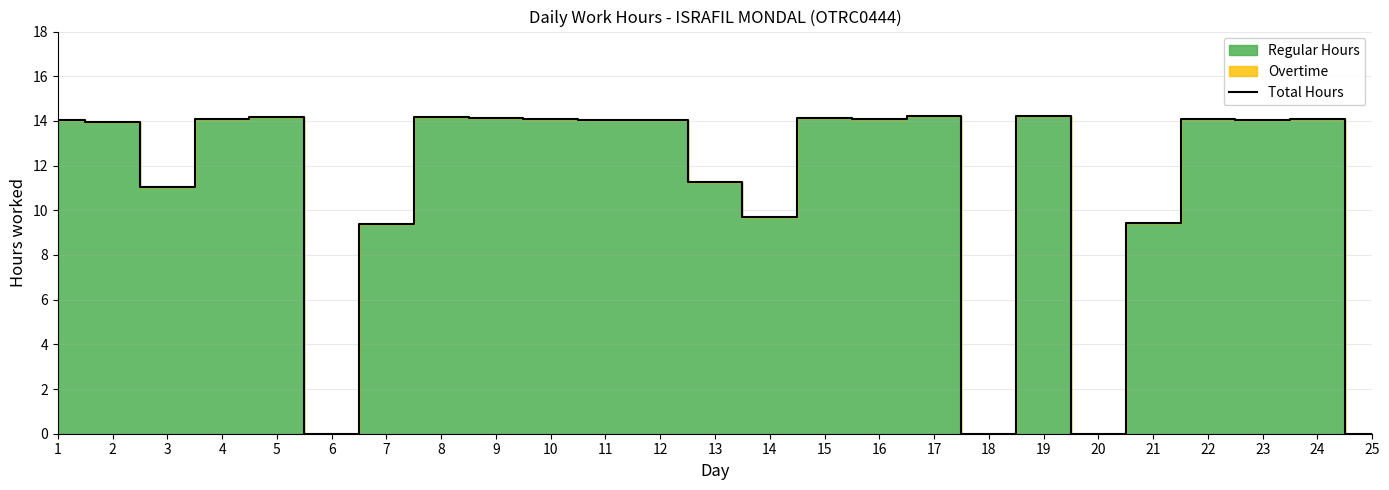

Reading left to right, extract all data points from this chart.

14.0	13.9	11.0	14.1	14.2	0.0	9.4	14.2	14.2	14.1	14.0	14.1	11.2	9.7	14.1	14.1	14.2	0.0	14.2	0.0	9.4	14.1	14.0	14.1	0.0